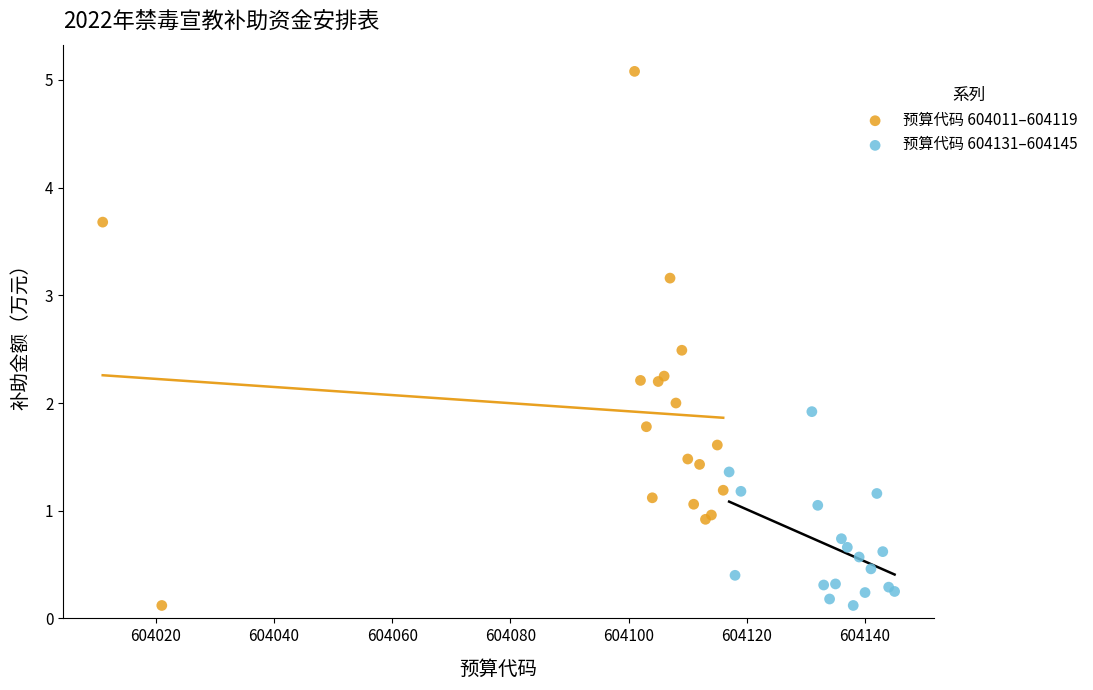

Which series contains the highest Y value?

预算代码 604011–604119